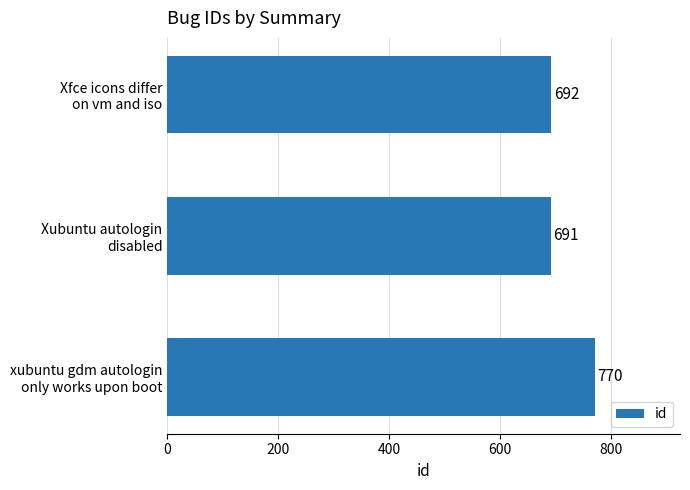

What is the sum of all values?

2153